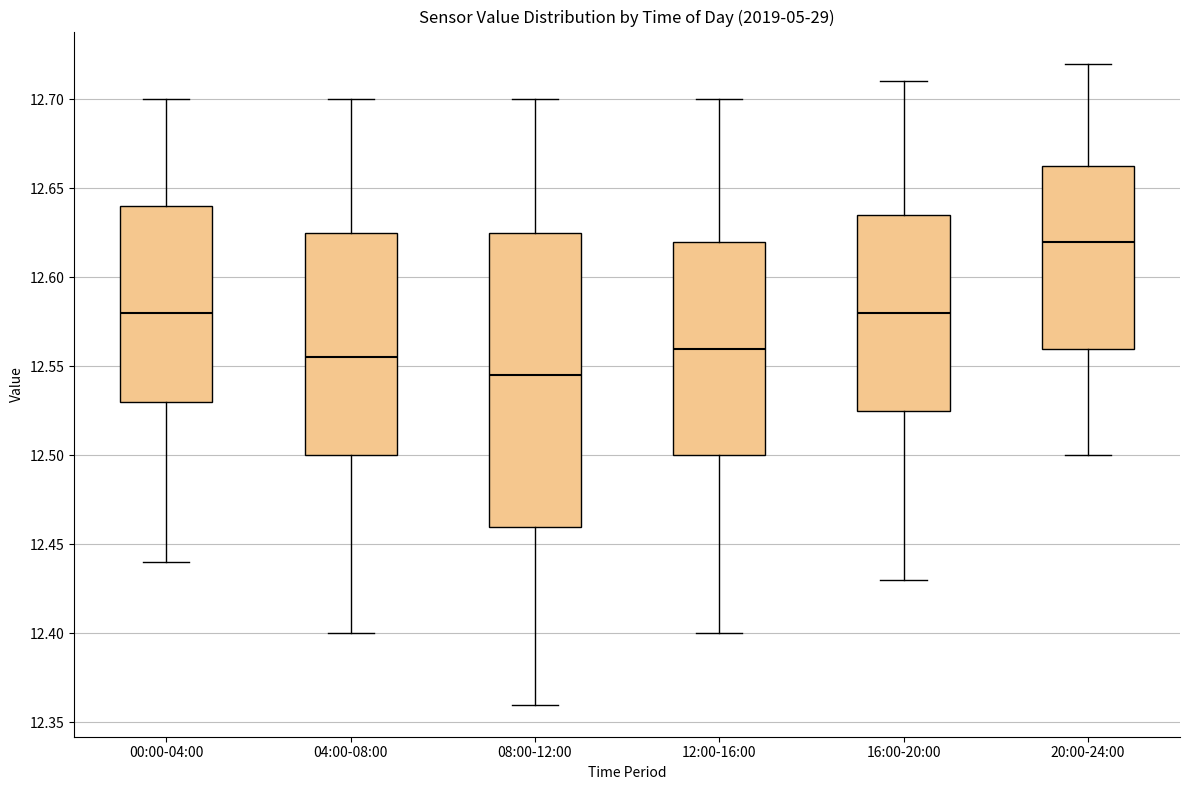

Where does the lower whisker of the box for 20:00-24:00 end on the y-axis? The values are not printed on the chart, so give them approximately, as read against the axis.

12.500